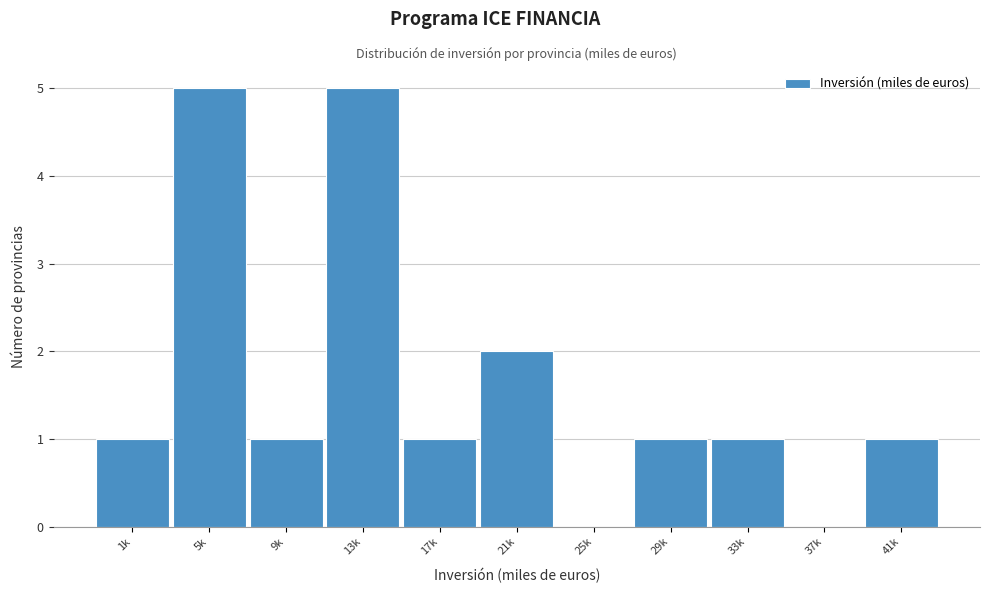

Reading left to right, list all the values displayed in this chart.

1k=1	5k=5	9k=1	13k=5	17k=1	21k=2	25k=0	29k=1	33k=1	37k=0	41k=1